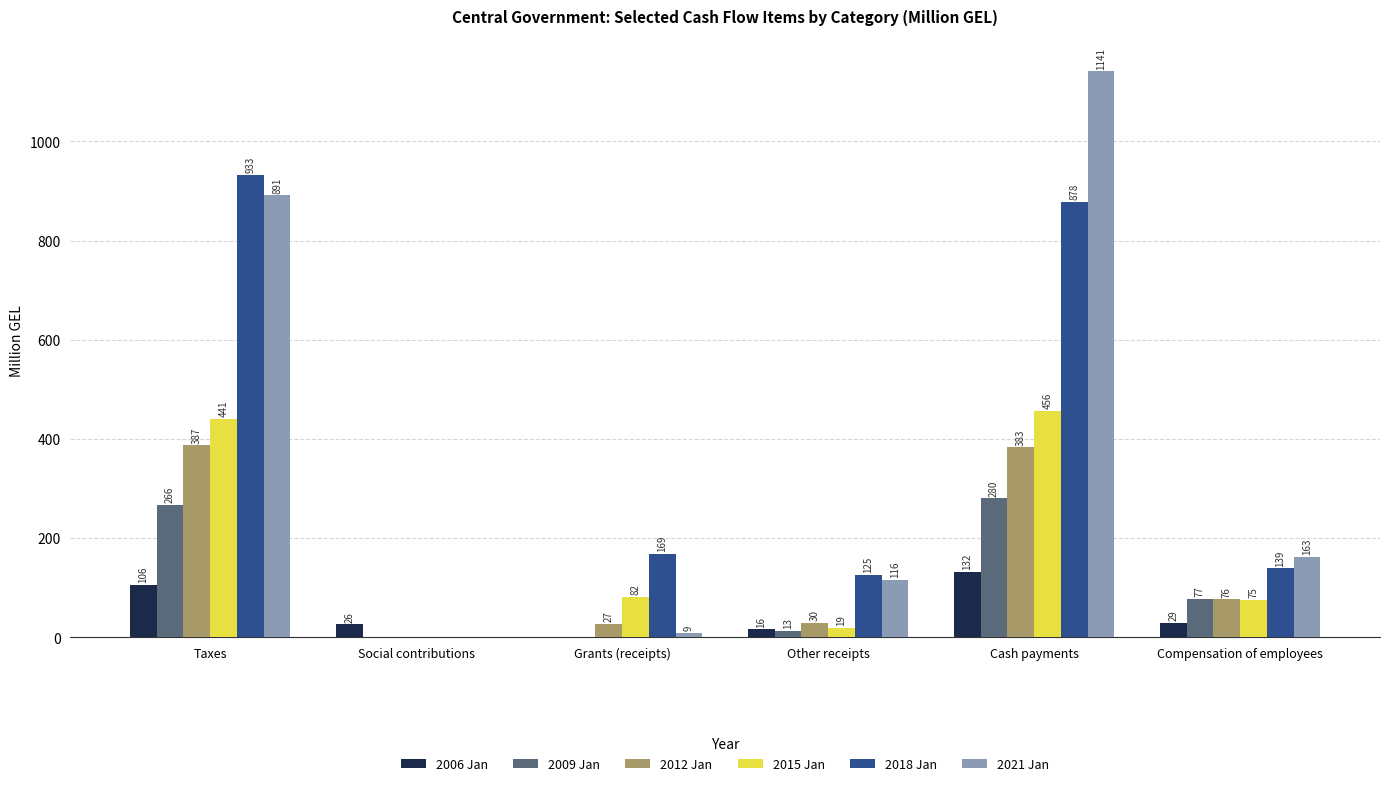

What is the total value across all series at Other receipts?

319.8